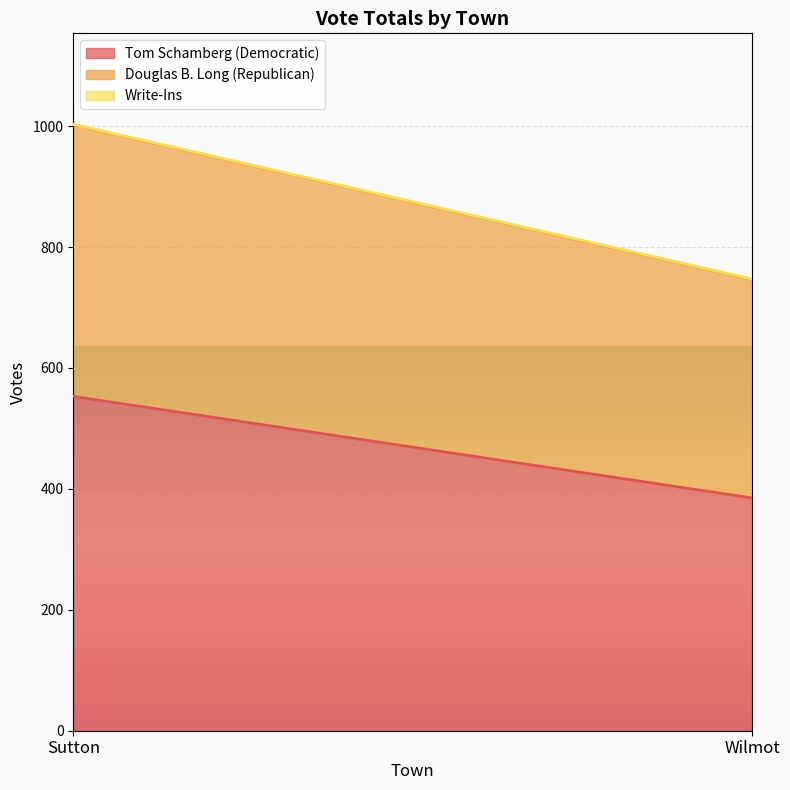

What are all the series names shown in the legend?

Tom Schamberg (Democratic), Douglas B. Long (Republican), Write-Ins